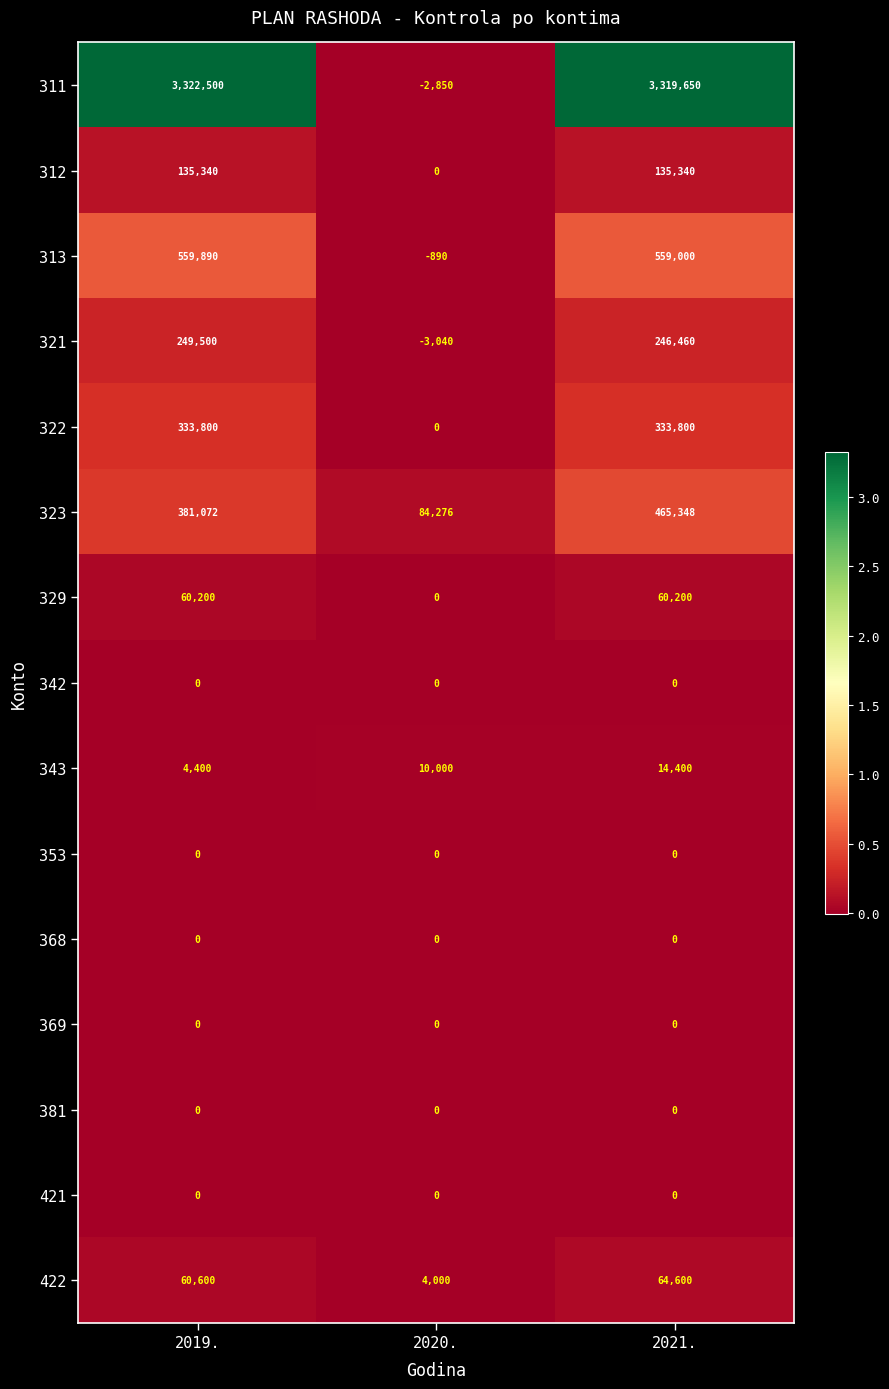

At how many categories does at least one series exceed 1854191?

2